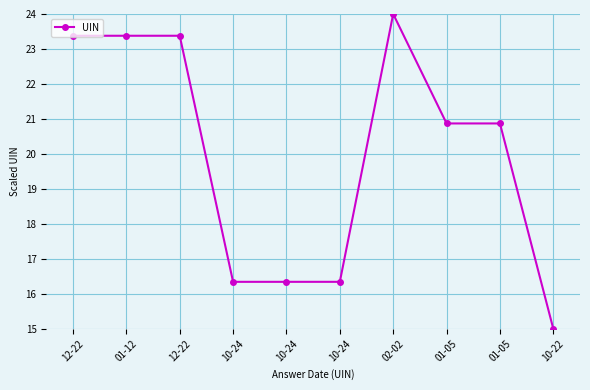

How many interior local valleys (lower than both neighbors) does the data have?

2